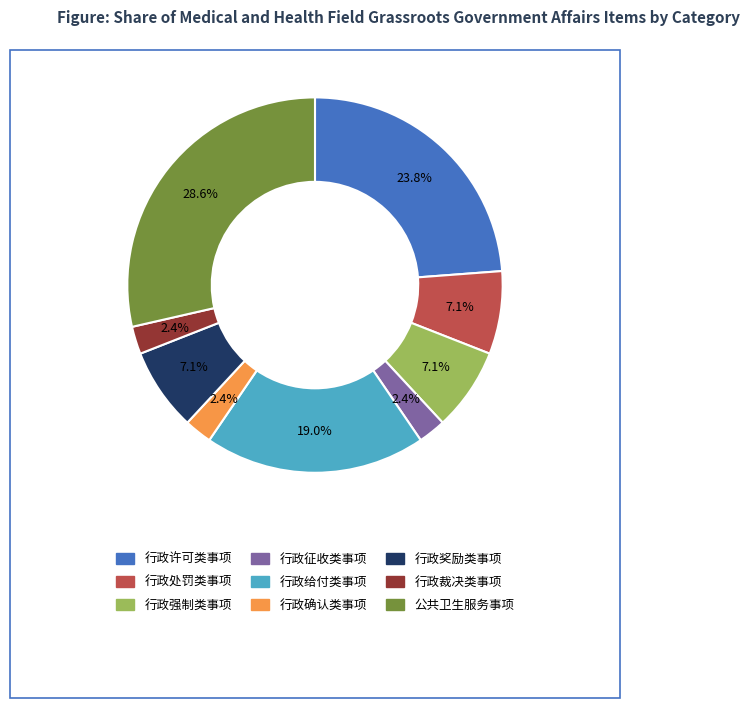

To the nearest percent, what portion does 公共卫生服务事项 represent?

29%